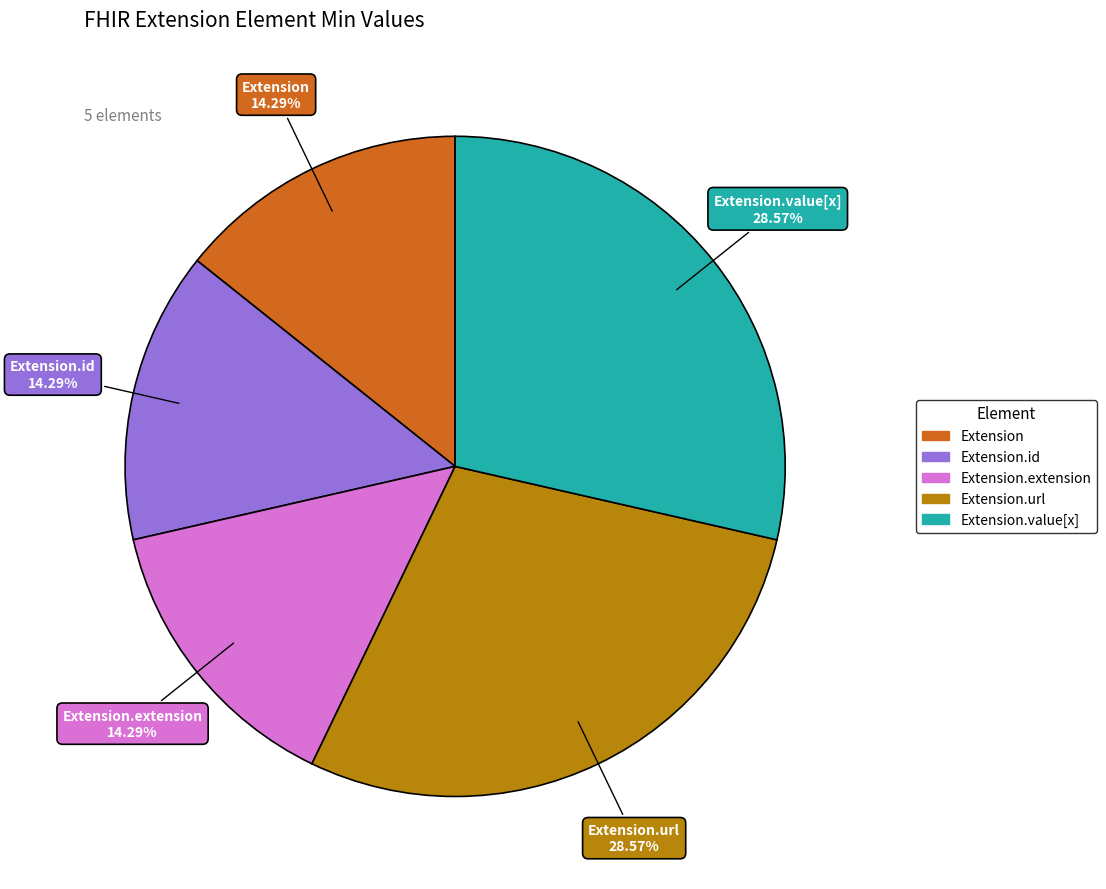

Is there a majority slice in this chart?

No